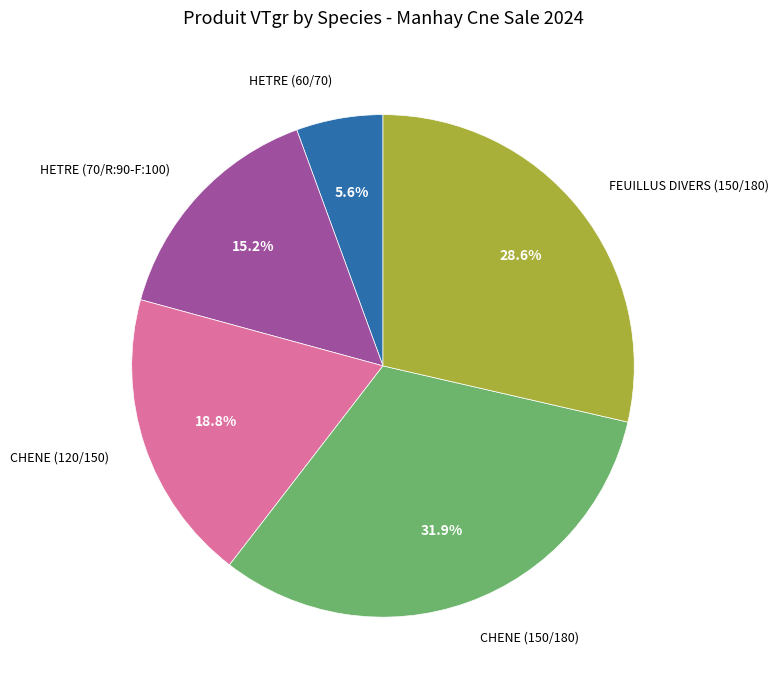

True or false: HETRE (70/R:90-F:100) accounts for 8% of the total.

False